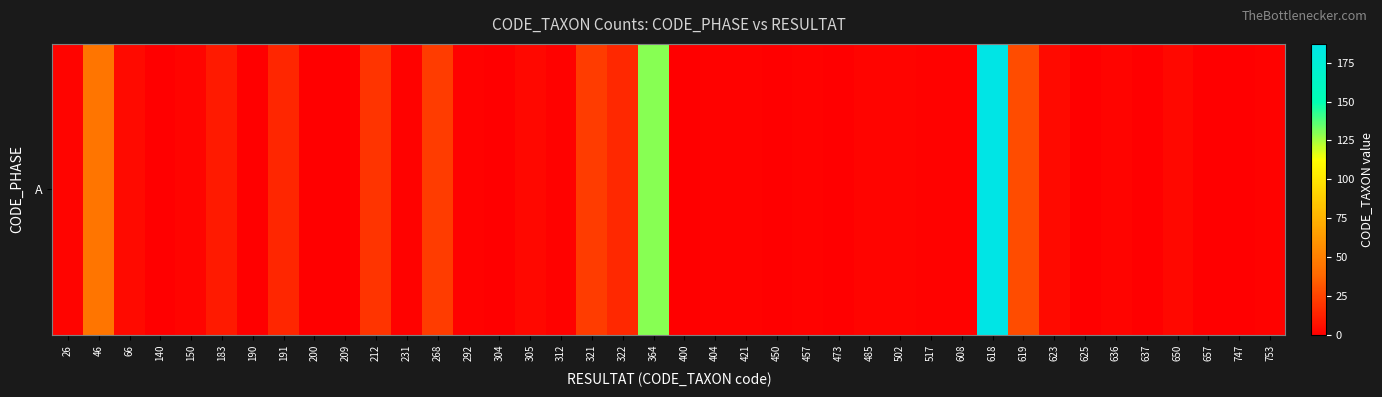

Reading left to right, transcribe all the data shown in this chart.

26=2	46=45	66=4	140=0	150=2	183=10	190=0	191=14	200=0	209=0	212=19	231=1	268=22	292=1	304=0	305=3	312=1	321=22	322=15	364=130	400=0	404=1	421=1	450=0	457=1	473=0	485=2	502=2	517=1	608=1	618=187	619=28	623=4	625=0	636=2	637=0	650=3	657=0	747=0	753=1